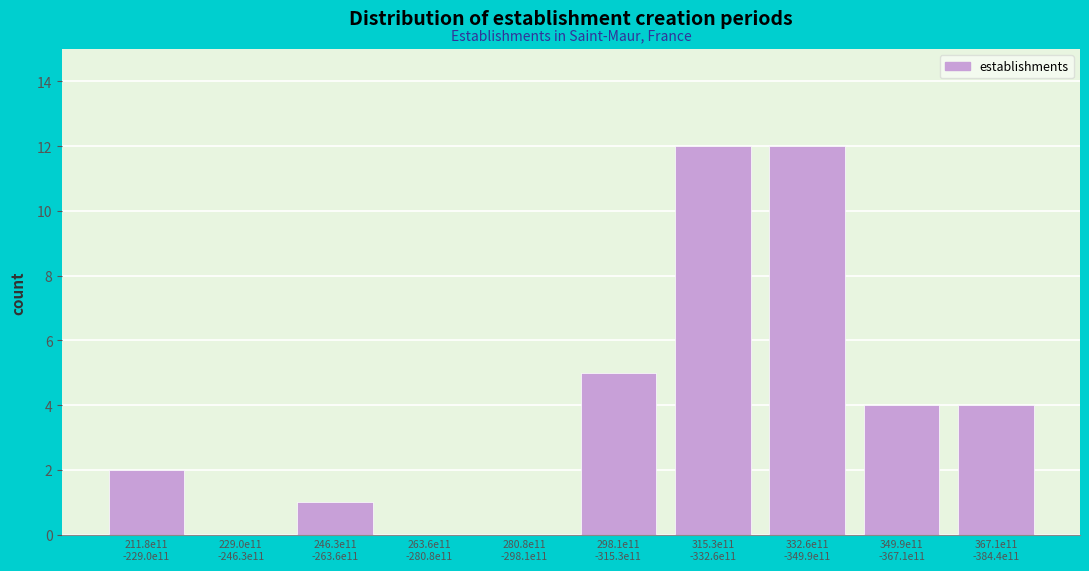

What is the sum of all values?

40